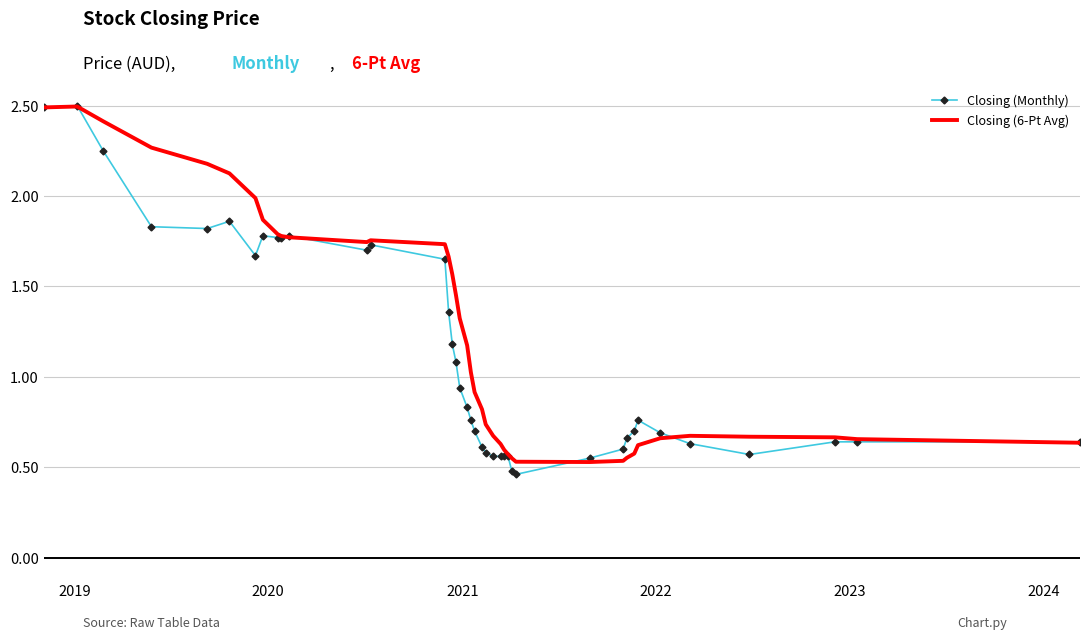

Count the number of categories in the chart.

40